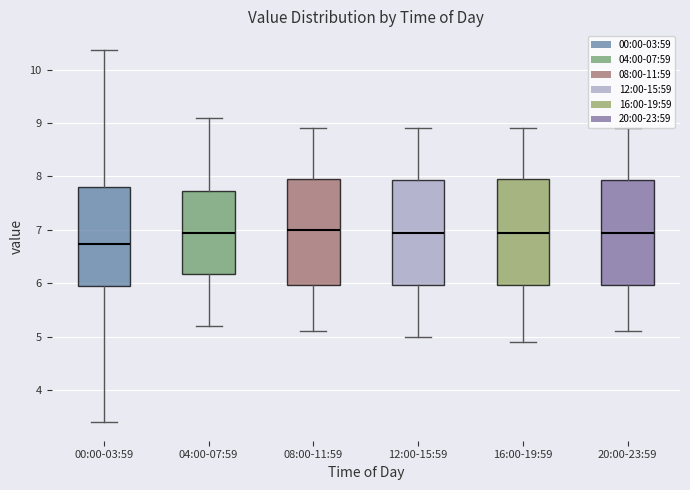

Reading left to right, read every box against the y-axis: the position of its median line, the range the box covers, and the ends of its whiskers. The values are not printed on the chart, so give them approximately, as read against the axis.

00:00-03:59: median 6.7, box 6.0 to 7.8, whiskers 3.4 to 10.4
04:00-07:59: median 7.0, box 6.2 to 7.7, whiskers 5.2 to 9.1
08:00-11:59: median 7.0, box 6.0 to 8.0, whiskers 5.1 to 8.9
12:00-15:59: median 7.0, box 6.0 to 7.9, whiskers 5.0 to 8.9
16:00-19:59: median 7.0, box 6.0 to 8.0, whiskers 4.9 to 8.9
20:00-23:59: median 7.0, box 6.0 to 7.9, whiskers 5.1 to 8.9